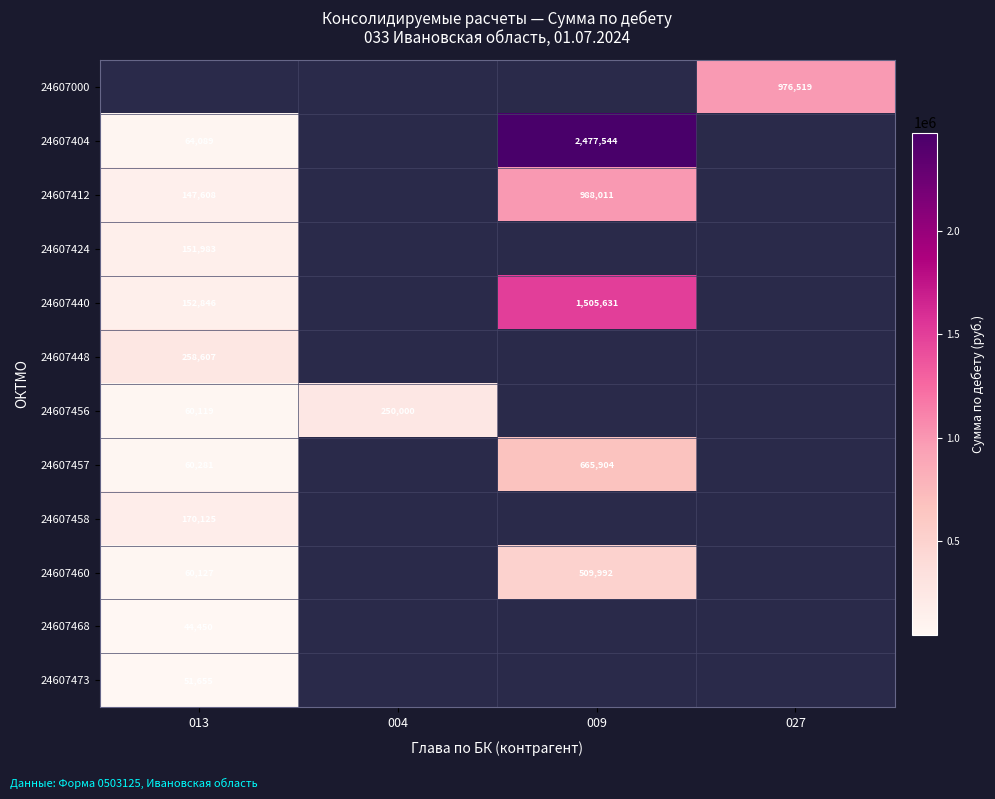

True or false: 24607456 has a value of 250000.0 at 004.

True